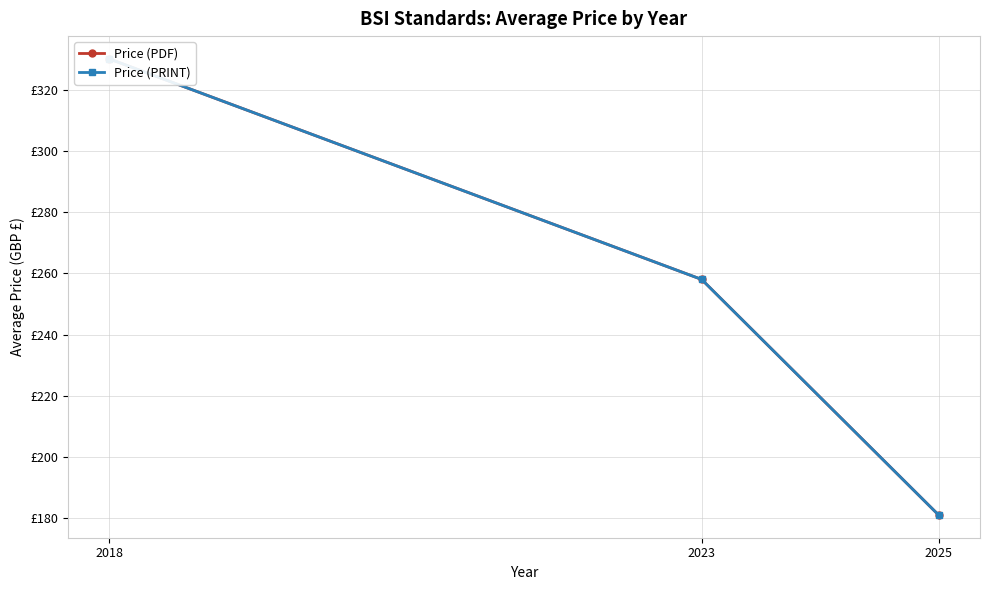

List the labels in order of Price (PRINT) value, smallest first.

2025, 2023, 2018